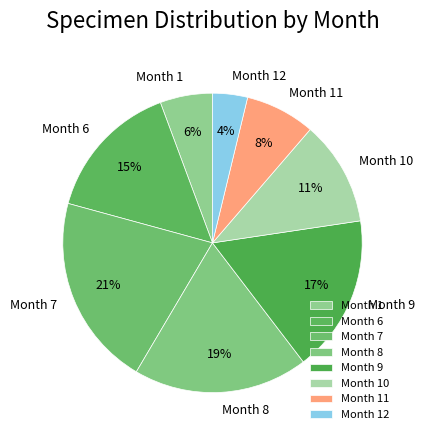

Is the sum of Month 9 and Month 8 greater than half?

No